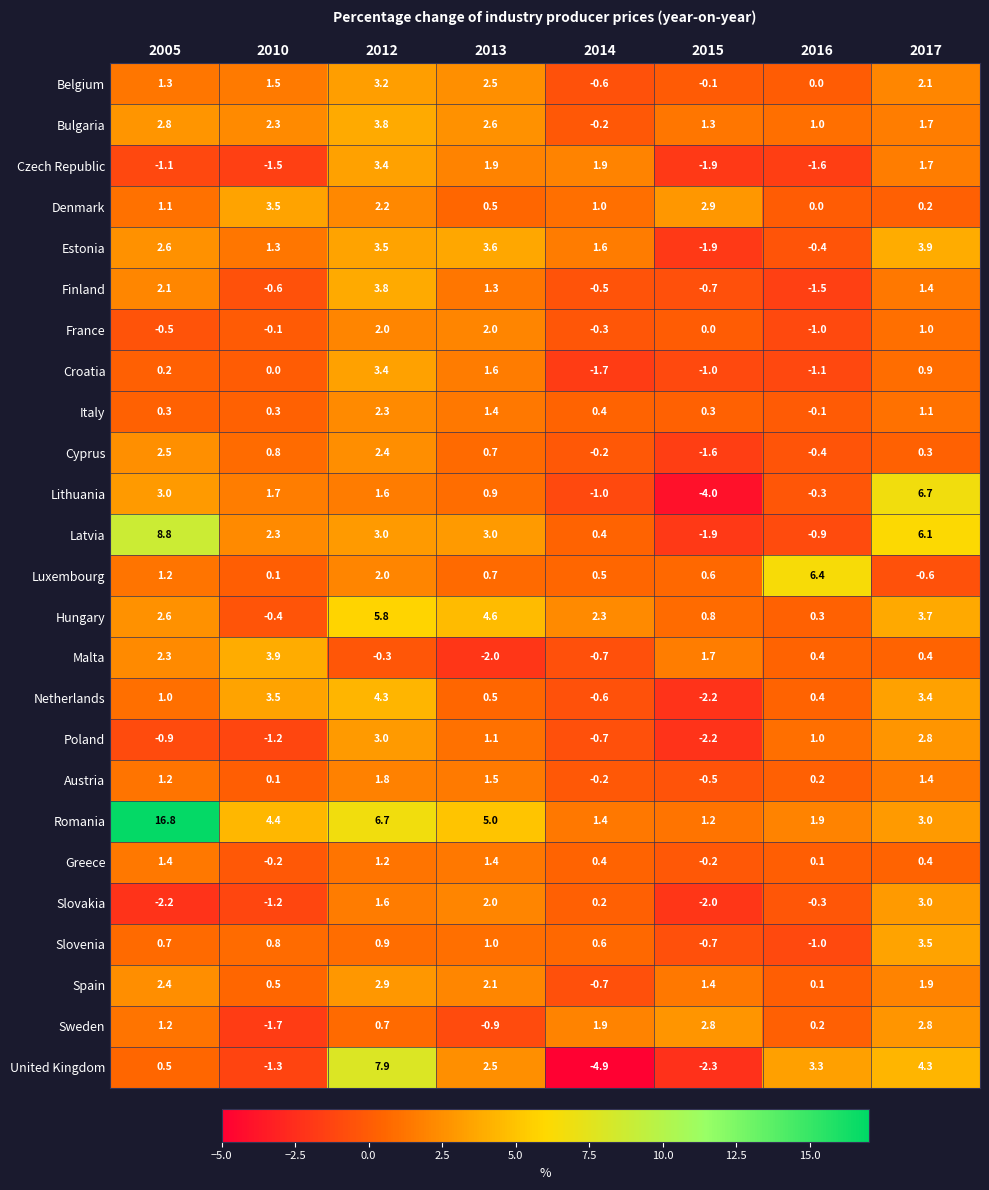

How many data points in Slovakia are less than 0?

4